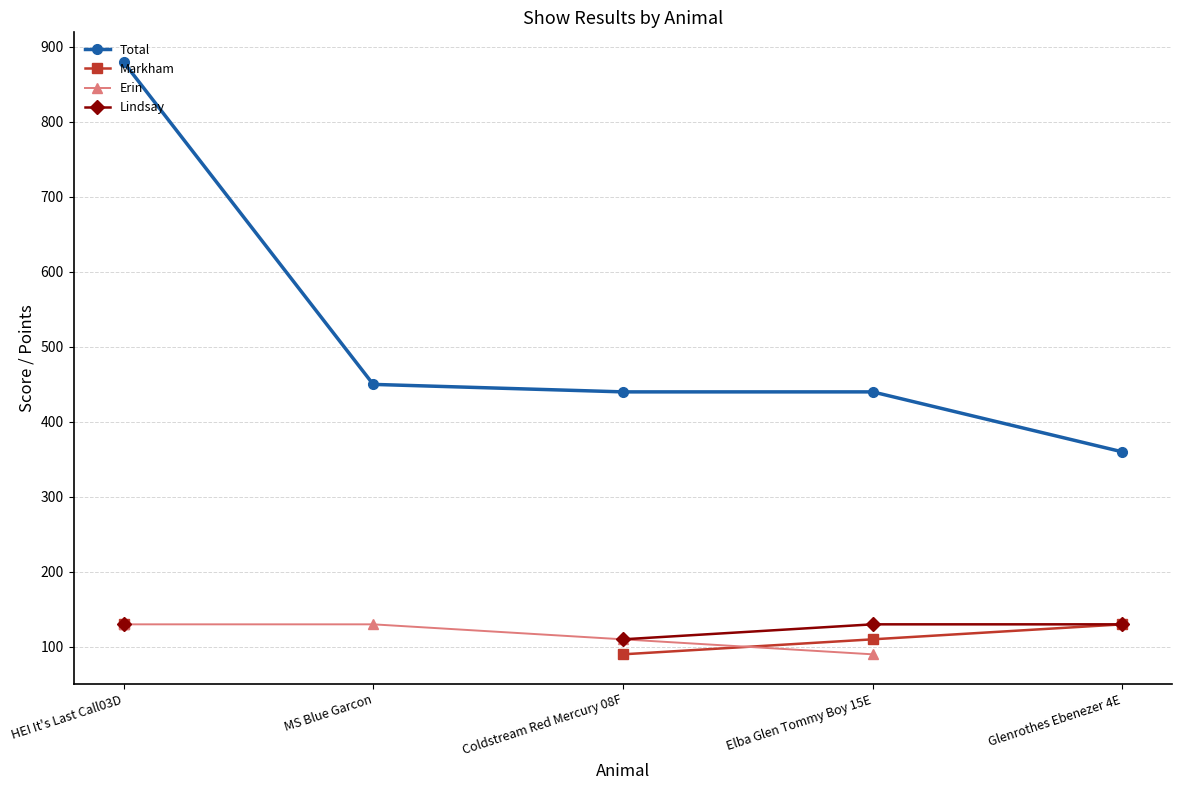

The Total series shows 151.5 at Coldstream Red Mercury 08F. True or false?

False